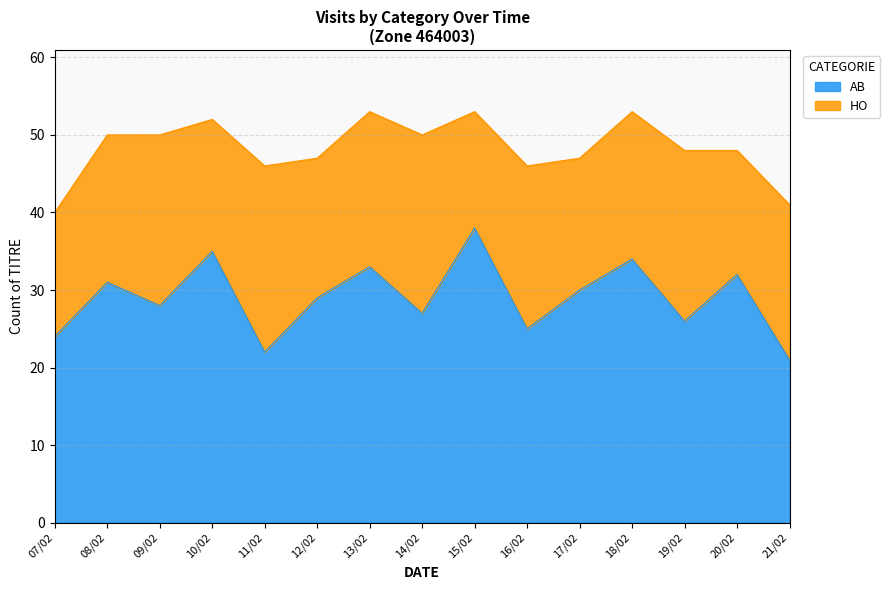

Is the value of AB at 14/02 greater than the value of HO at 13/02?

Yes